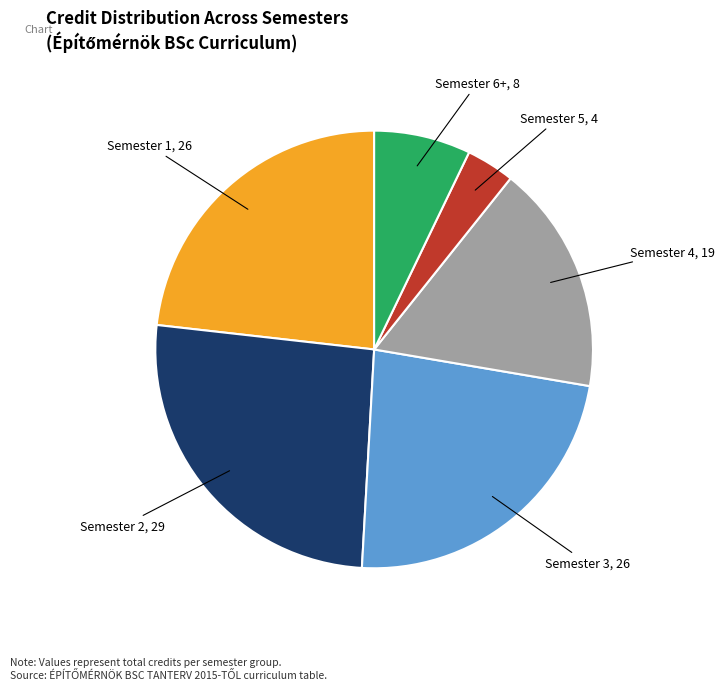

Which category has the smallest portion of the pie?

Semester 5